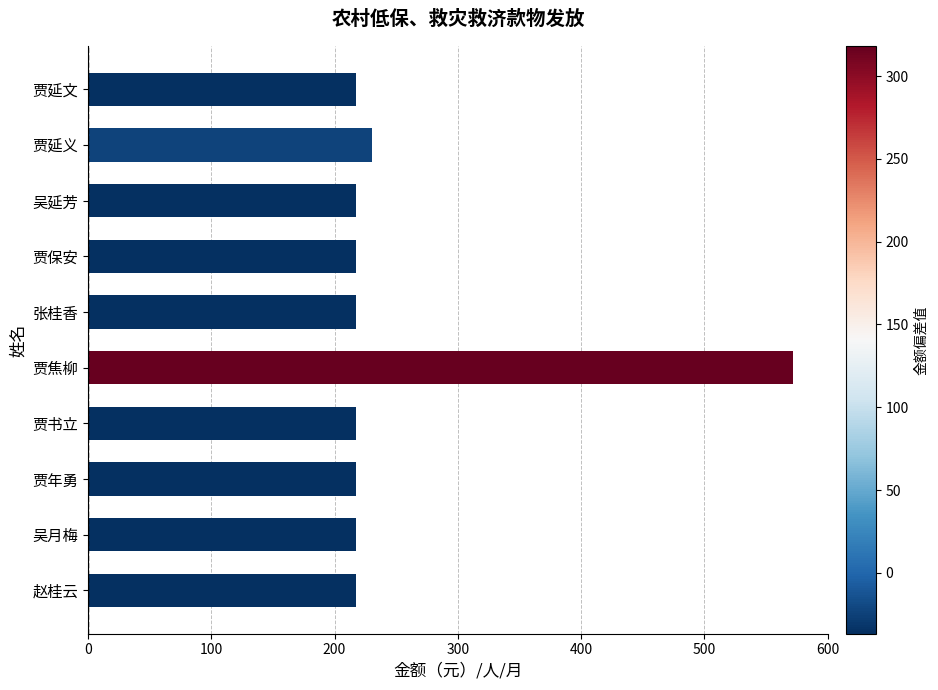

Is it true that the value at 贾延文 is 217?

True